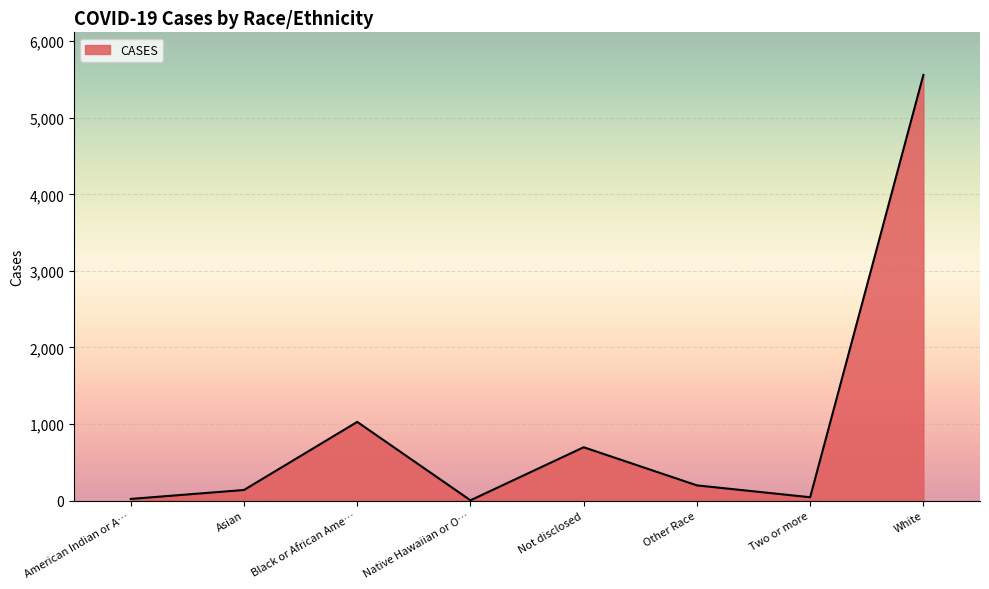

The value at Black or African Ame… is 1028. True or false?

True